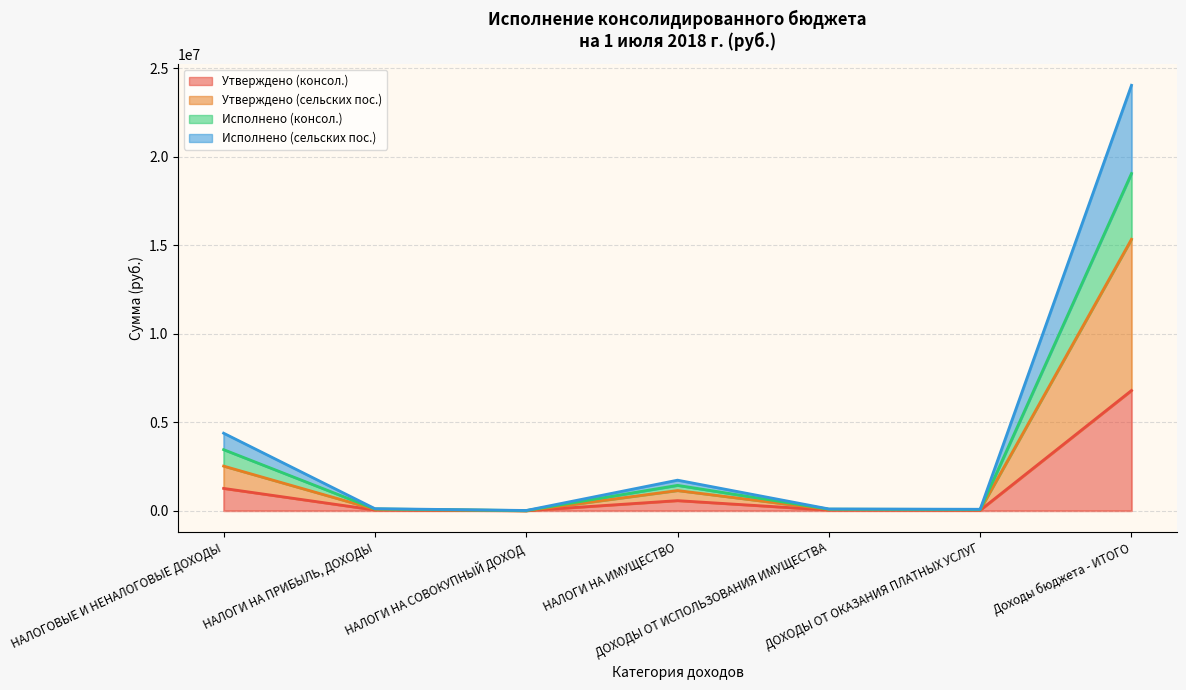

Reading right to left, extract all data points from this chart.

Утверждено (консол.): Доходы бюджета - ИТОГО=6789159.0	ДОХОДЫ ОТ ОКАЗАНИЯ ПЛАТНЫХ УСЛУГ=28000.0	ДОХОДЫ ОТ ИСПОЛЬЗОВАНИЯ ИМУЩЕСТВА=35723.0	НАЛОГИ НА ИМУЩЕСТВО=569000.0	НАЛОГИ НА СОВОКУПНЫЙ ДОХОД=0.0	НАЛОГИ НА ПРИБЫЛЬ, ДОХОДЫ=40600.0	НАЛОГОВЫЕ И НЕНАЛОГОВЫЕ ДОХОДЫ=1259841.9
Утверждено (сельских пос.): Доходы бюджета - ИТОГО=15329930.1	ДОХОДЫ ОТ ОКАЗАНИЯ ПЛАТНЫХ УСЛУГ=56000.0	ДОХОДЫ ОТ ИСПОЛЬЗОВАНИЯ ИМУЩЕСТВА=71446.0	НАЛОГИ НА ИМУЩЕСТВО=1138000.0	НАЛОГИ НА СОВОКУПНЫЙ ДОХОД=0.0	НАЛОГИ НА ПРИБЫЛЬ, ДОХОДЫ=81200.0	НАЛОГОВЫЕ И НЕНАЛОГОВЫЕ ДОХОДЫ=2519683.9
Исполнено (консол.): Доходы бюджета - ИТОГО=24026890.1	ДОХОДЫ ОТ ОКАЗАНИЯ ПЛАТНЫХ УСЛУГ=80600.0	ДОХОДЫ ОТ ИСПОЛЬЗОВАНИЯ ИМУЩЕСТВА=98572.2	НАЛОГИ НА ИМУЩЕСТВО=1724634.9	НАЛОГИ НА СОВОКУПНЫЙ ДОХОД=13188.0	НАЛОГИ НА ПРИБЫЛЬ, ДОХОДЫ=114973.2	НАЛОГОВЫЕ И НЕНАЛОГОВЫЕ ДОХОДЫ=4378044.2
Исполнено (сельских пос.): Доходы бюджета - ИТОГО=19045546.1	ДОХОДЫ ОТ ОКАЗАНИЯ ПЛАТНЫХ УСЛУГ=68300.0	ДОХОДЫ ОТ ИСПОЛЬЗОВАНИЯ ИМУЩЕСТВА=85009.1	НАЛОГИ НА ИМУЩЕСТВО=1431317.5	НАЛОГИ НА СОВОКУПНЫЙ ДОХОД=6594.0	НАЛОГИ НА ПРИБЫЛЬ, ДОХОДЫ=98086.6	НАЛОГОВЫЕ И НЕНАЛОГОВЫЕ ДОХОДЫ=3448864.1